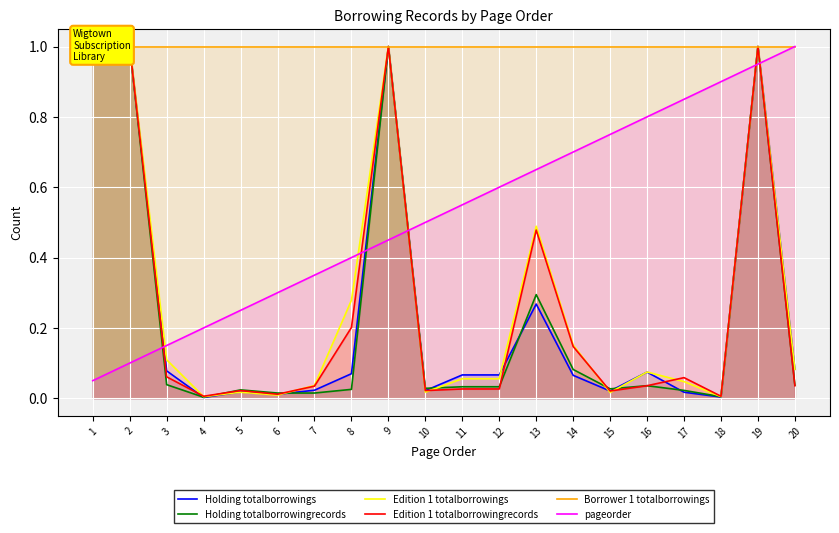

List the series in order of their peak value, lowest first.

Holding totalborrowings, Holding totalborrowingrecords, Edition 1 totalborrowings, Edition 1 totalborrowingrecords, Borrower 1 totalborrowings, pageorder